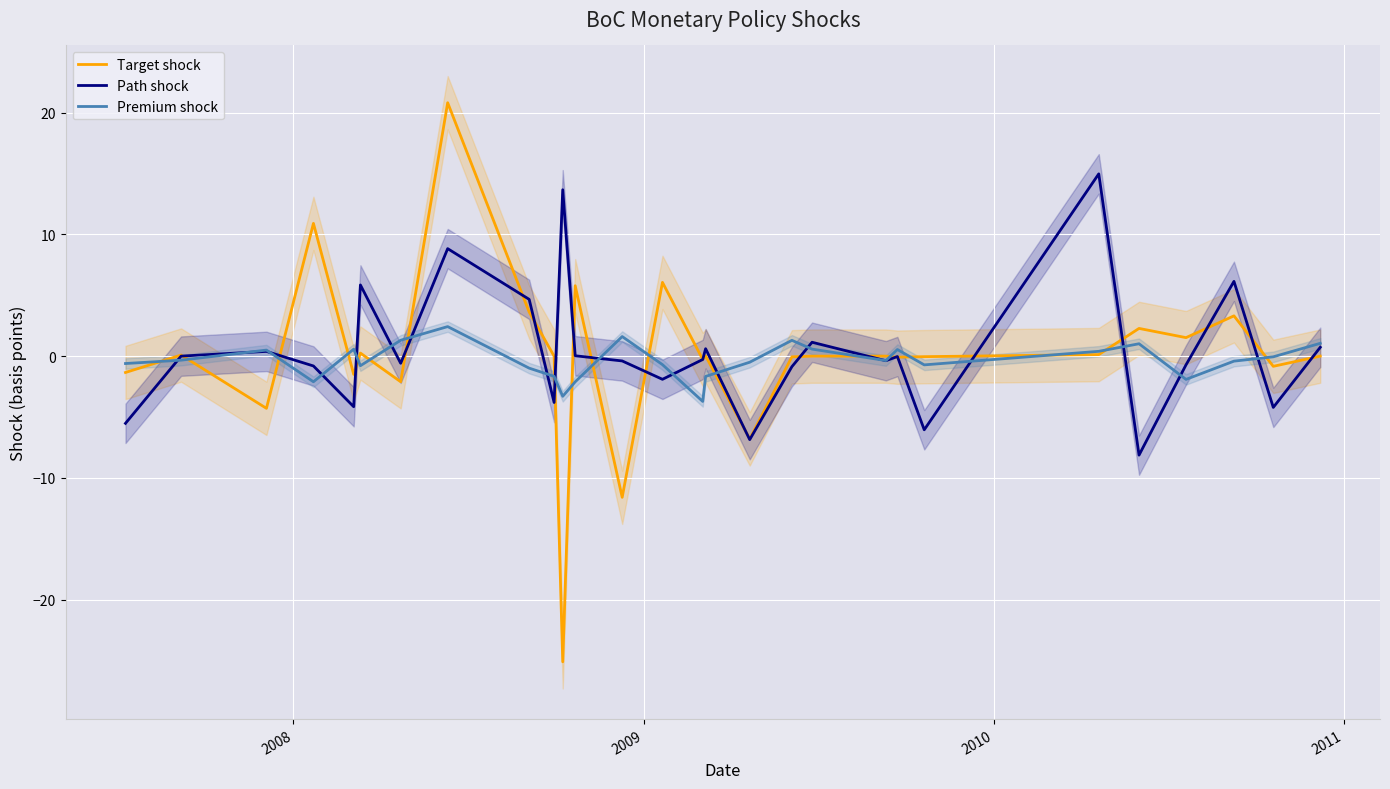

What is the lowest value of the Target shock series?

-25.1